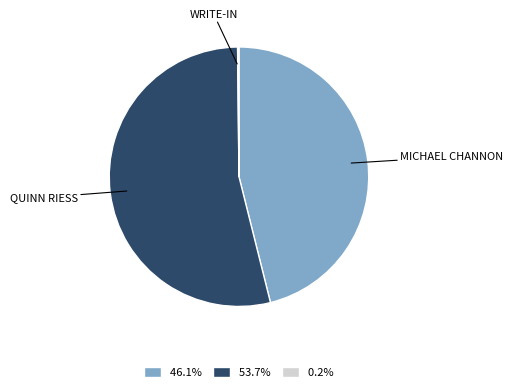

Is the sum of 53.7% and 46.1% greater than half?

Yes